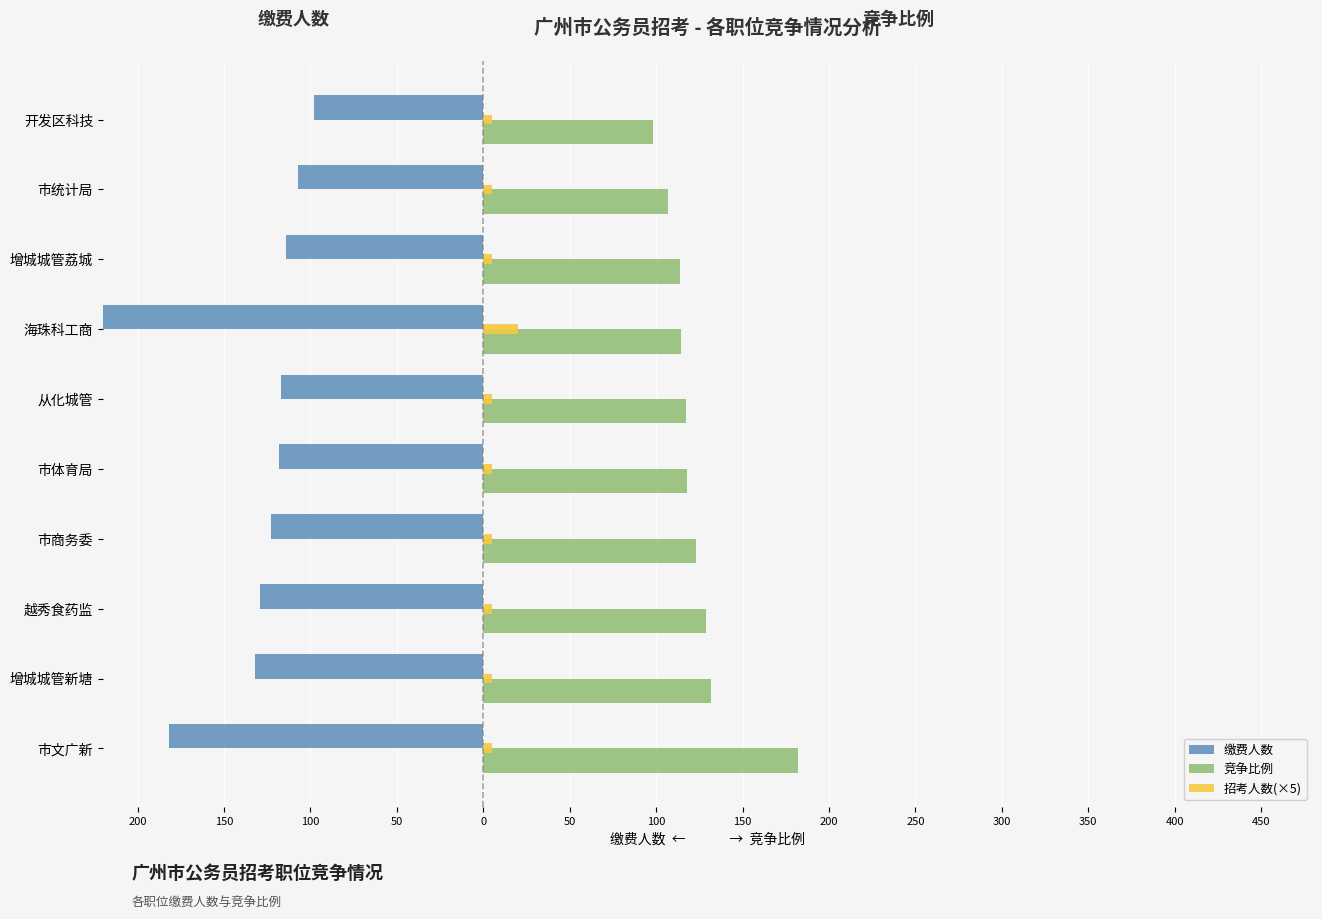

How many groups of bars are there?

10